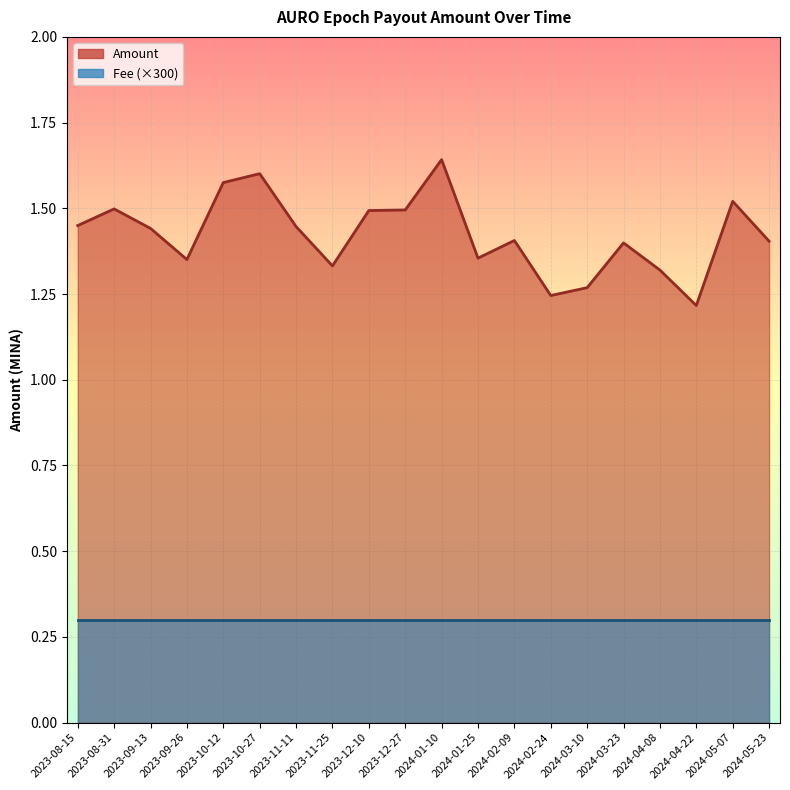

At which category does the data reach its first local valley?

2023-09-26